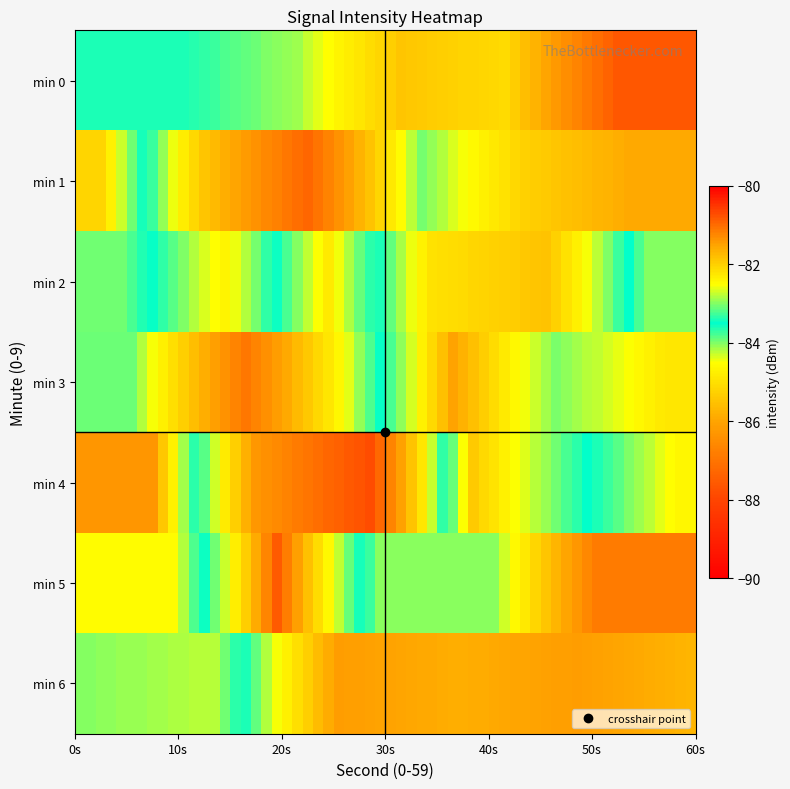

What is the minimum value shown in the chart?

-87.6